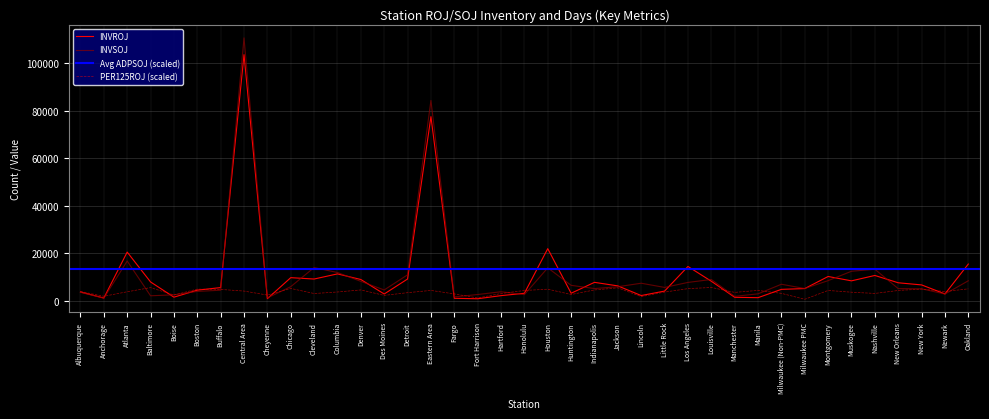

Which label corresponds to the smallest value in the chart?

Milwaukee PMC